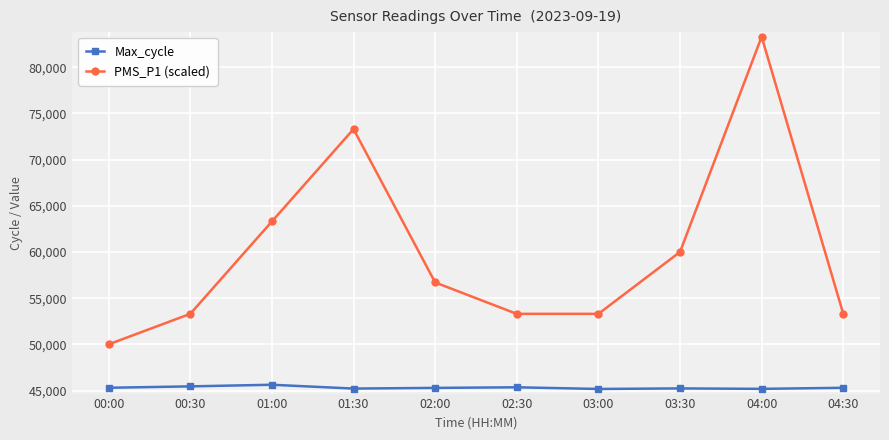

At which category does PMS_P1 (scaled) reach its first local peak?

01:30